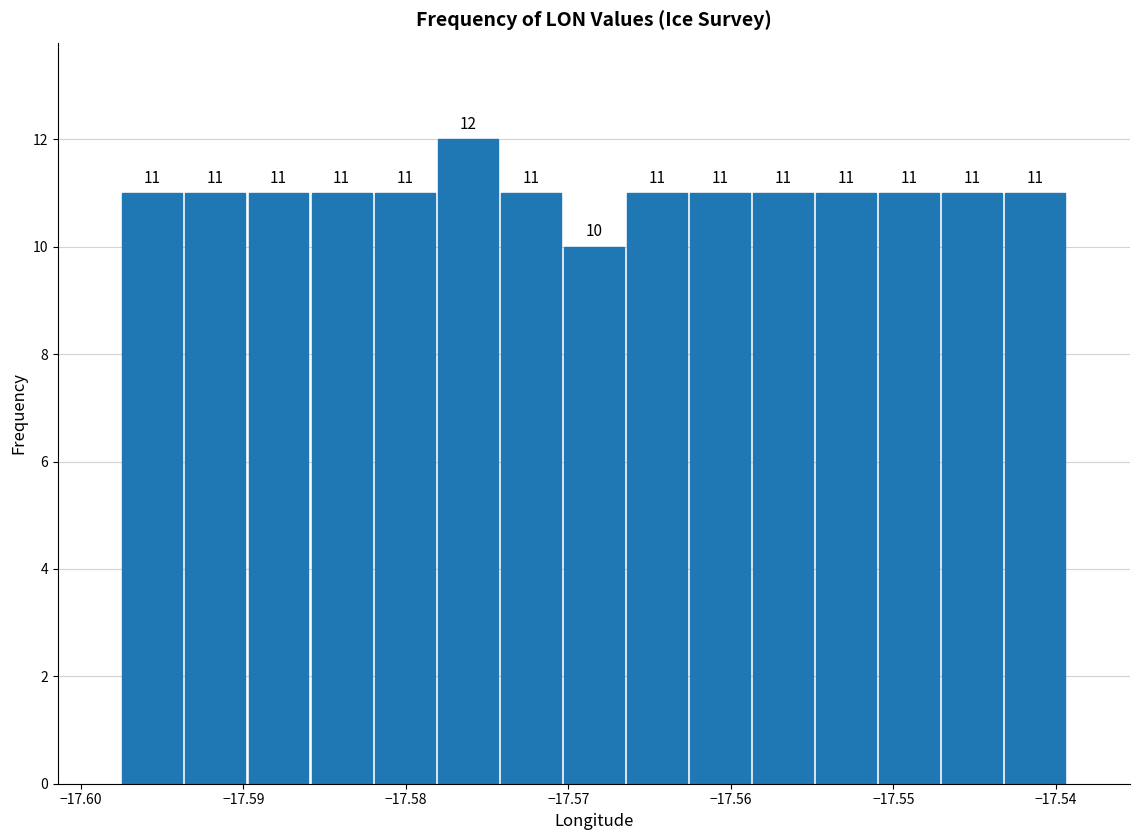

Around what value on the x-axis is the tallest bar? Give the approximate position of its centre, as read against the axis.

-17.576